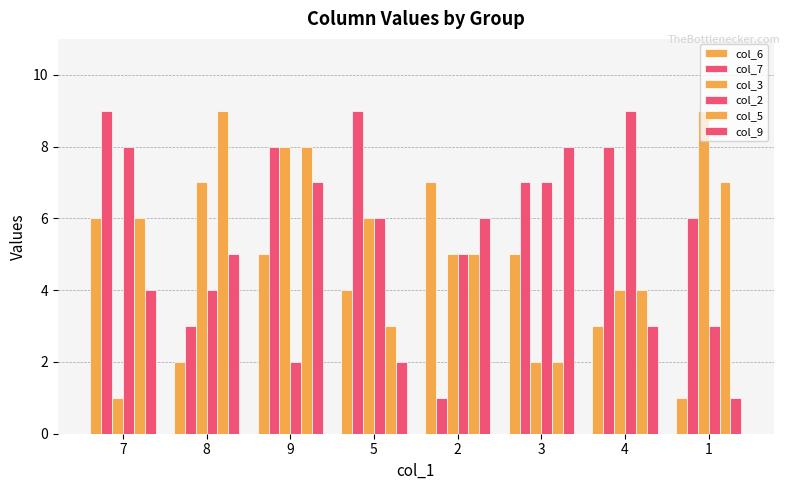

Are the bars grouped side by side (vs. stacked)?

Yes